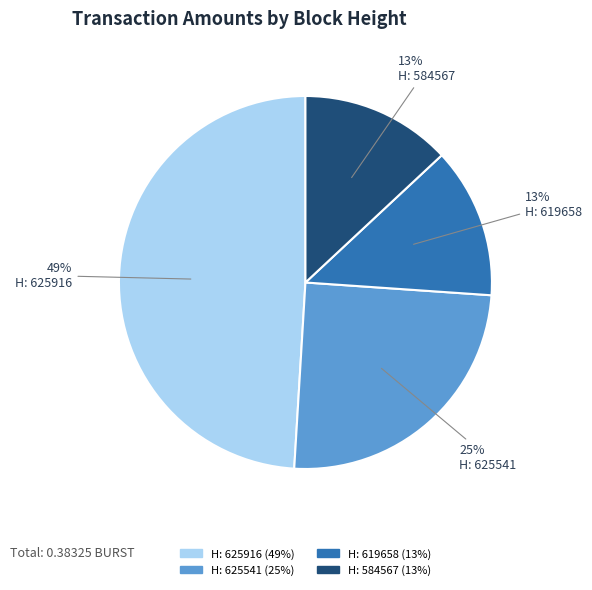

Does any single category account for the majority?

No